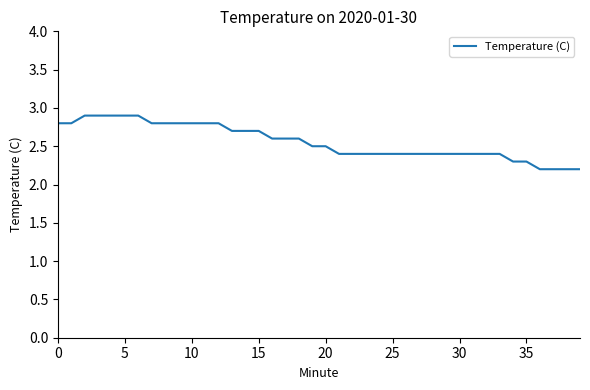

What is the smallest value displayed?

2.2